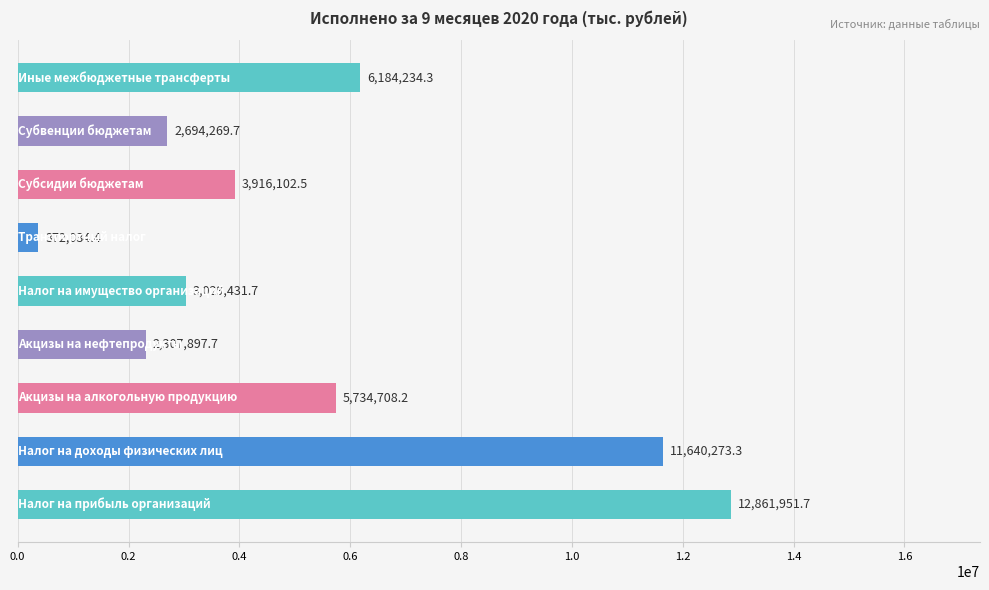

What is the smallest value displayed?

372034.4